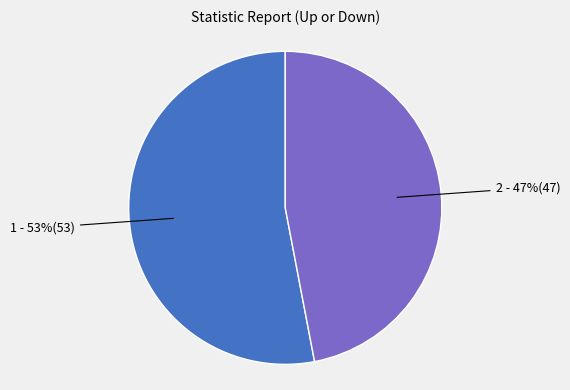

Does any single category account for the majority?

Yes